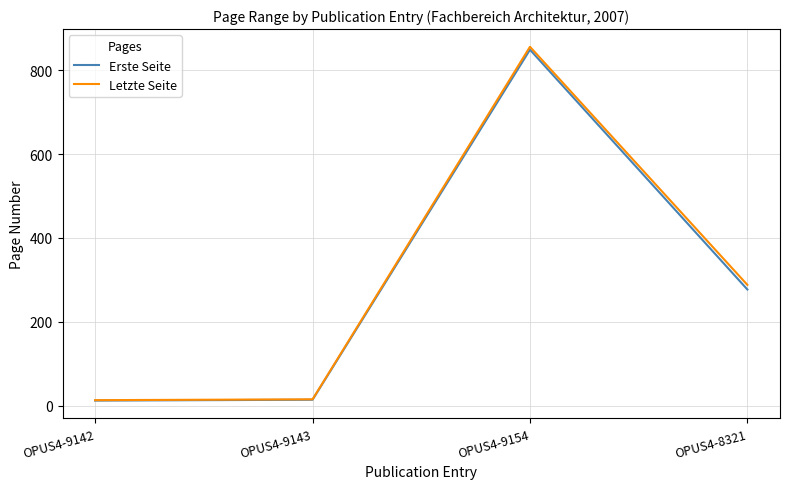

Which series changed the most between OPUS4-9143 and OPUS4-9154?

Letzte Seite